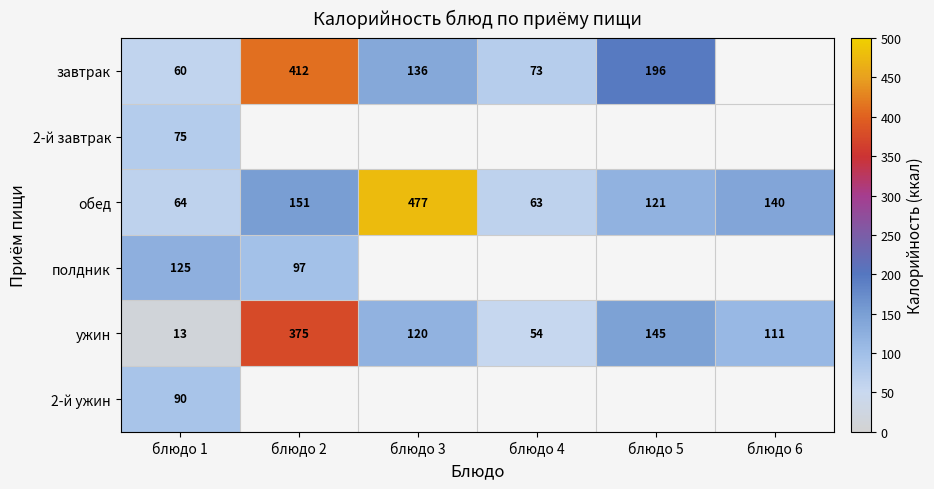

What is the difference between the обед values at блюдо 5 and блюдо 3?

356